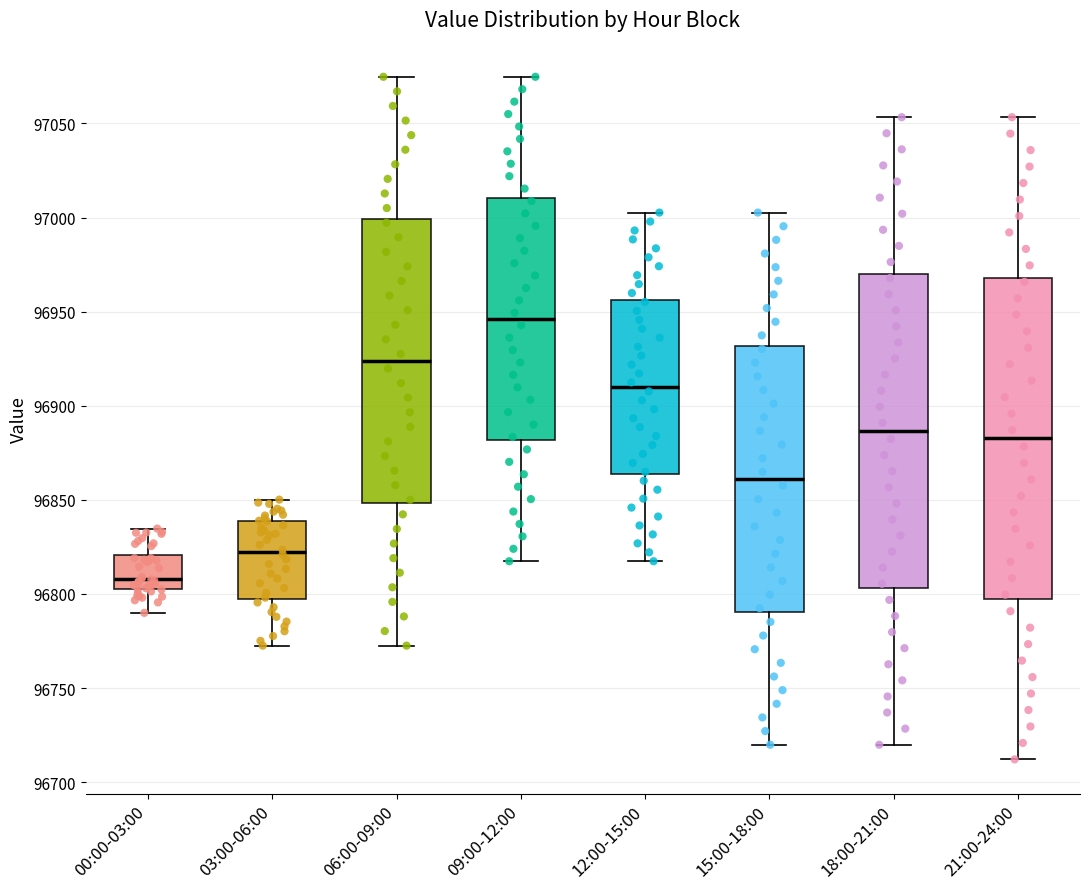

Reading left to right, transcribe this box plot: for each box, give where its median line is, the range the box spans, and where its two whiskers end, as read against the y-axis. The values are not printed on the chart, so give them approximately, as read against the axis.

00:00-03:00: median 96810, box 96805 to 96820, whiskers 96790 to 96835
03:00-06:00: median 96820, box 96795 to 96840, whiskers 96775 to 96850
06:00-09:00: median 96925, box 96850 to 97000, whiskers 96775 to 97075
09:00-12:00: median 96945, box 96880 to 97010, whiskers 96815 to 97075
12:00-15:00: median 96910, box 96865 to 96955, whiskers 96815 to 97005
15:00-18:00: median 96860, box 96790 to 96930, whiskers 96720 to 97005
18:00-21:00: median 96885, box 96805 to 96970, whiskers 96720 to 97055
21:00-24:00: median 96885, box 96795 to 96970, whiskers 96710 to 97055